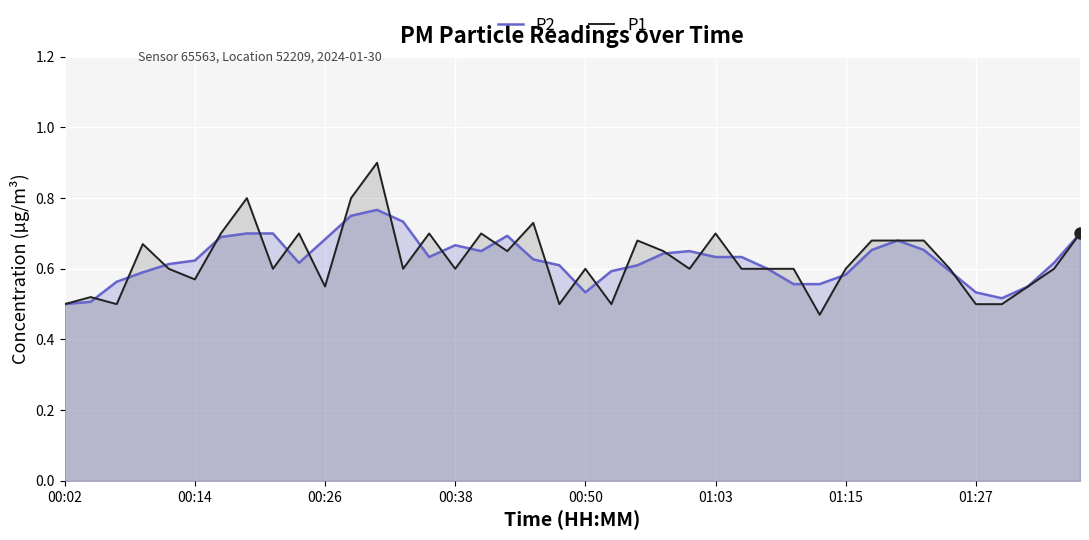

Which series has the largest Y range (max minus min)?

P1